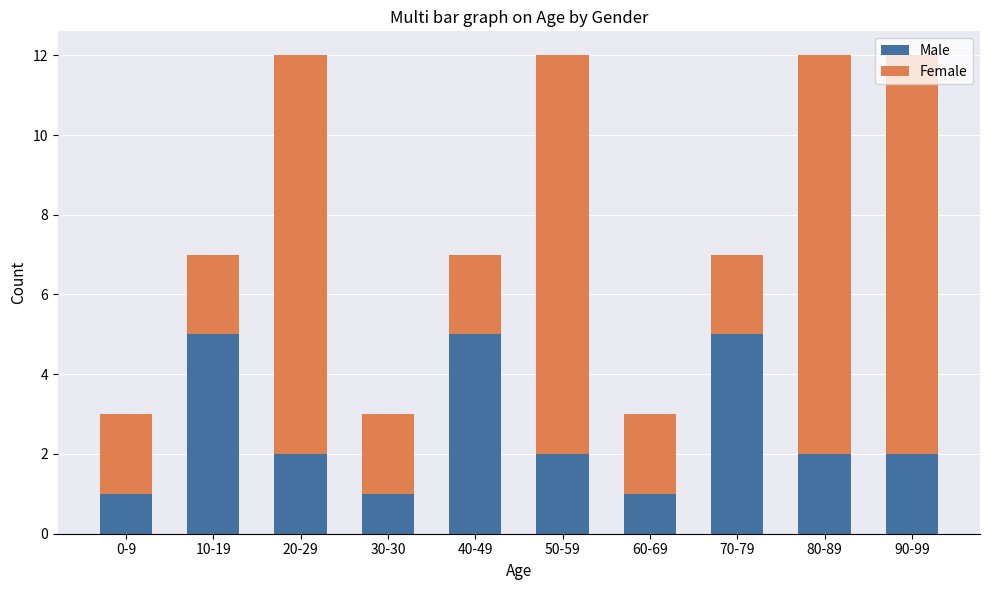

Does the chart contain stacked bars?

Yes